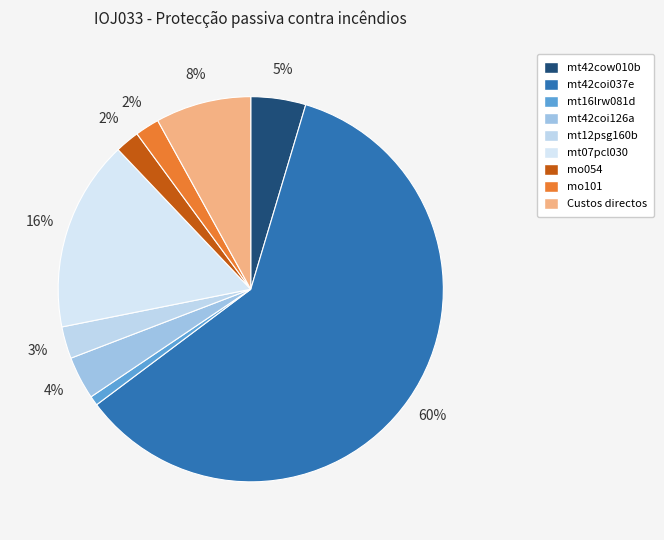

Is there any slice that represents more than half of the pie?

Yes